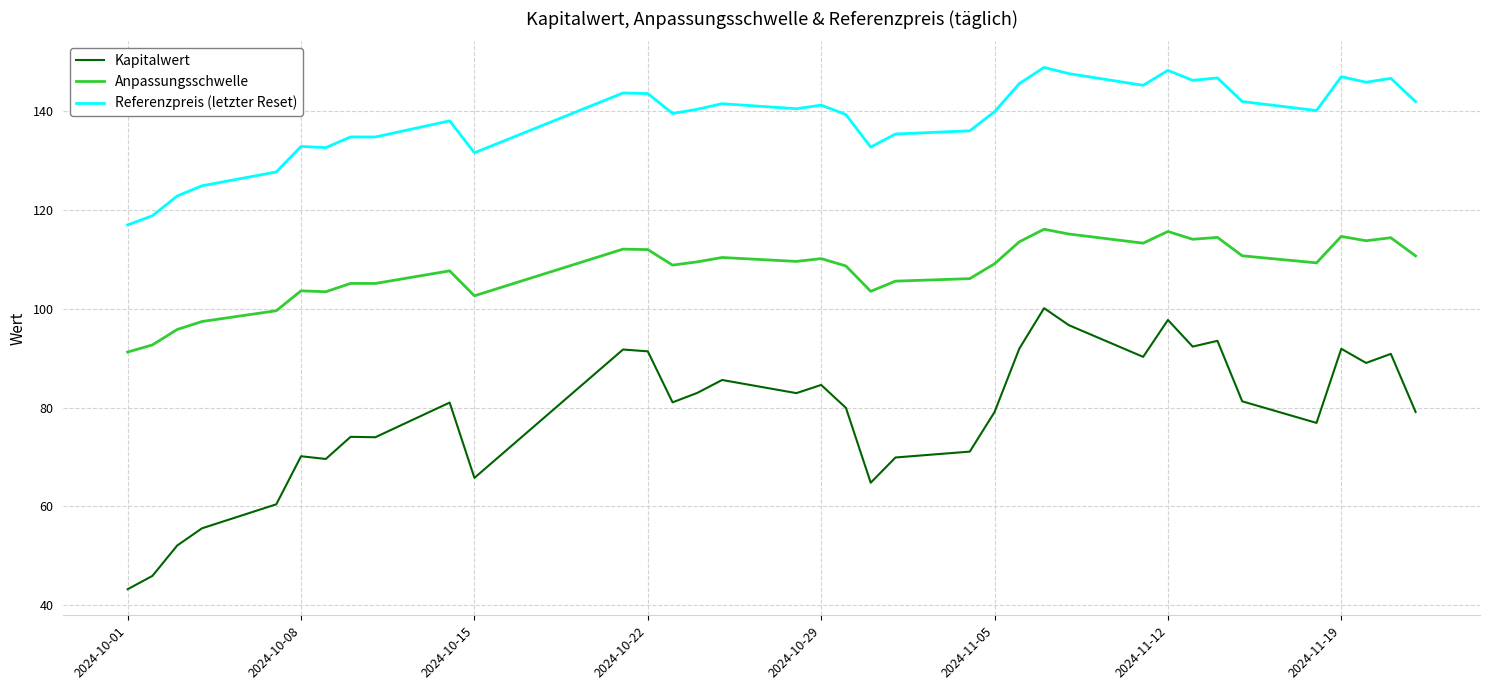

True or false: Anpassungsschwelle has more than 2 points higher than both neighbors.

True